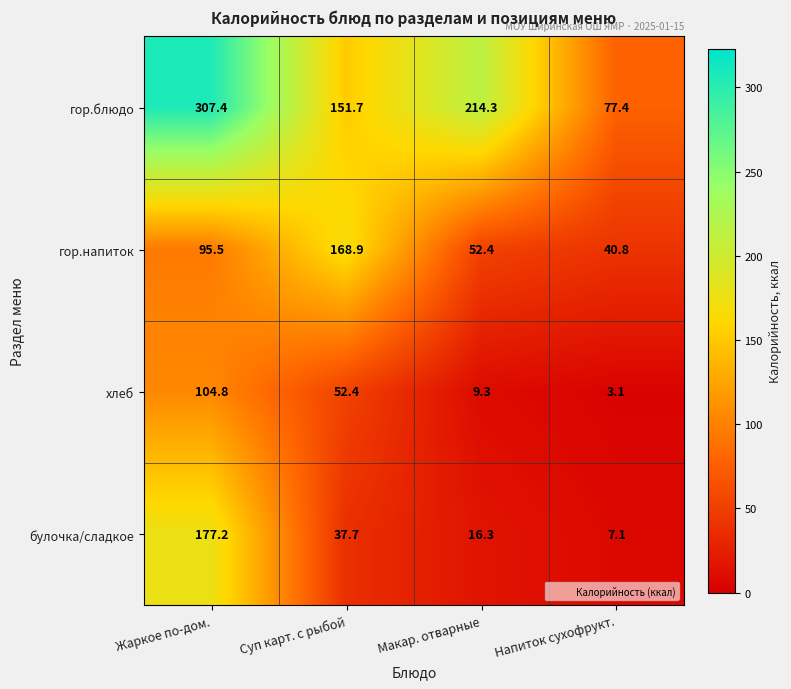

At which label does булочка/сладкое reach its peak?

Жаркое по-дом.